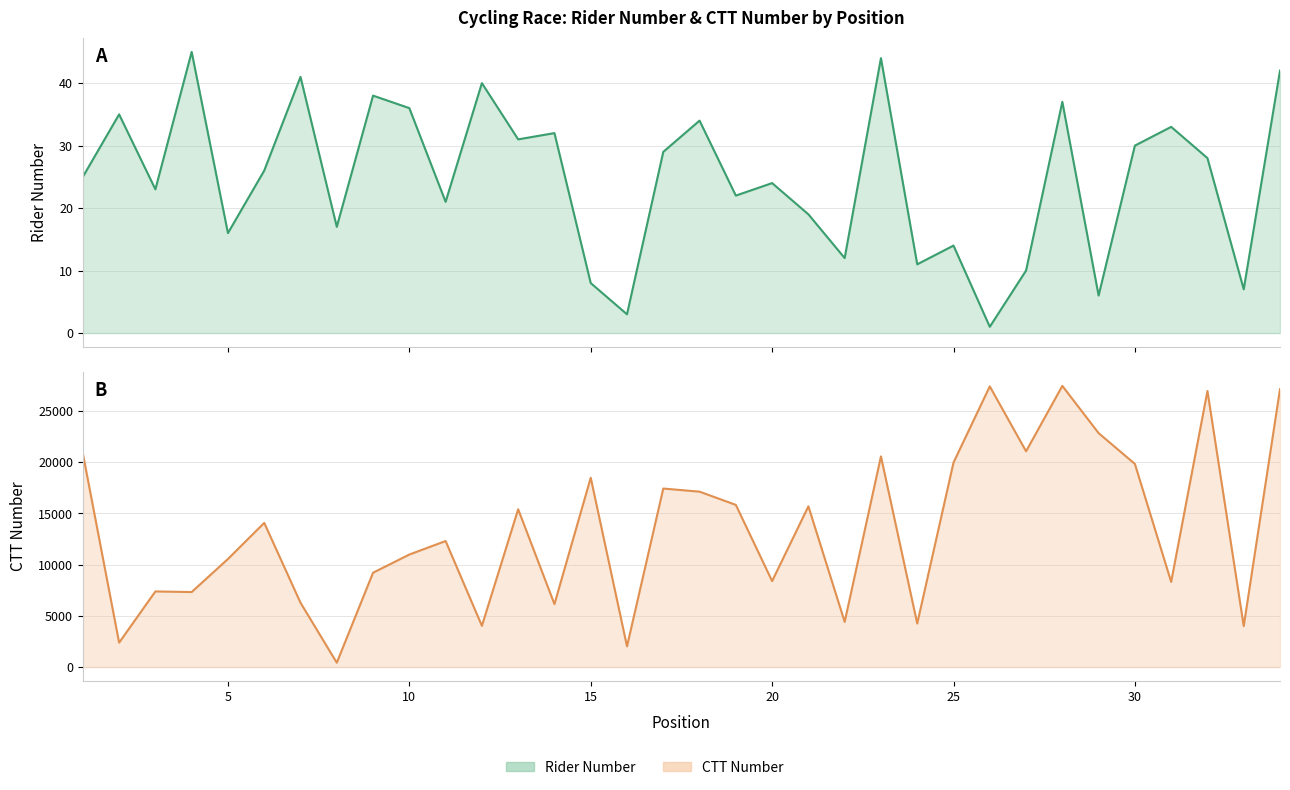

Does the chart have visible grid lines?

Yes